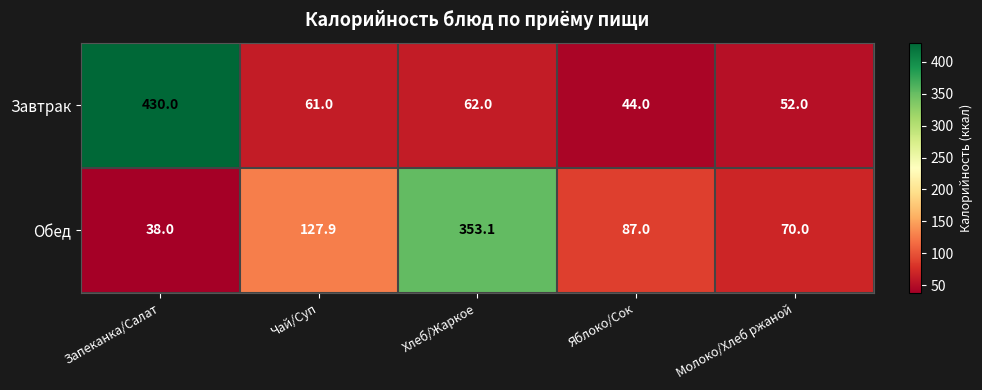

Rank the series at Яблоко/Сок from highest to lowest value.

Обед, Завтрак